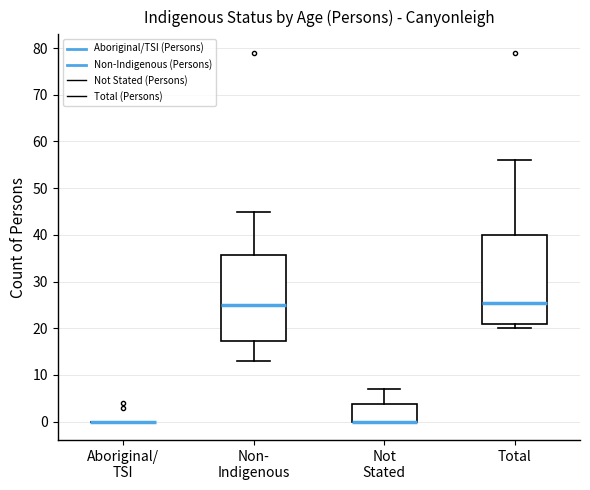

Reading left to right, transcribe this box plot: for each box, give where its median line is, the range the box spans, and where its two whiskers end, as read against the y-axis. The values are not printed on the chart, so give them approximately, as read against the axis.

Aboriginal/ TSI: box collapsed to a line at 0, whiskers 0 to 0
Non- Indigenous: median 25, box 17 to 36, whiskers 13 to 45
Not Stated: median 0 (drawn on the box's lower edge), box 0 to 4, whiskers 0 to 7
Total: median 26, box 21 to 40, whiskers 20 to 56